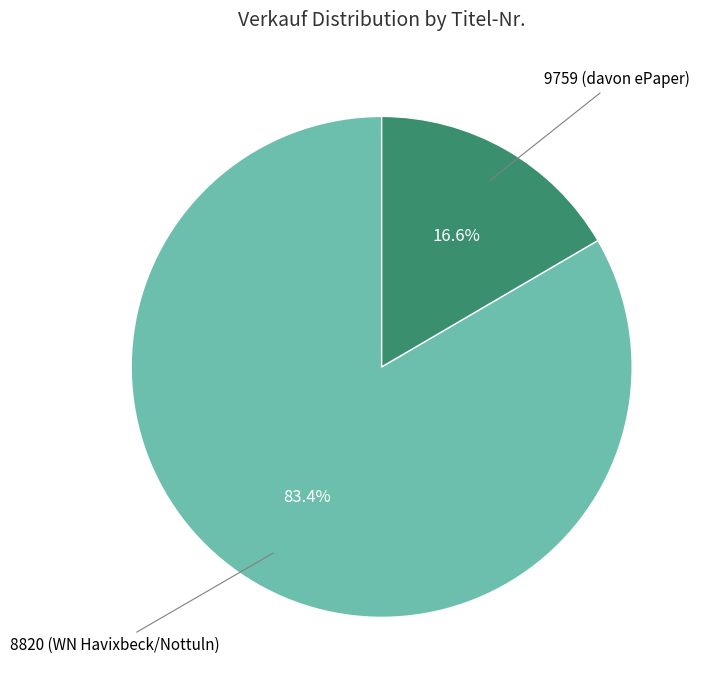

Is there a majority slice in this chart?

Yes